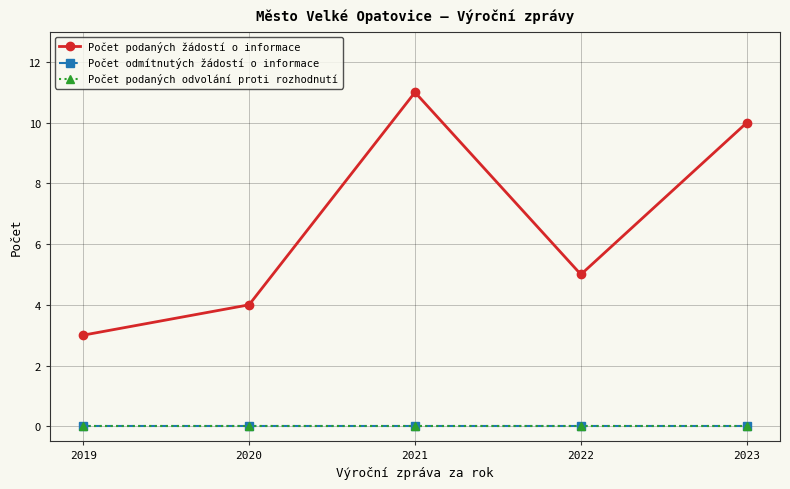

Rank the categories by Počet podaných odvolání proti rozhodnutí value from lowest to highest.

2019, 2020, 2021, 2022, 2023